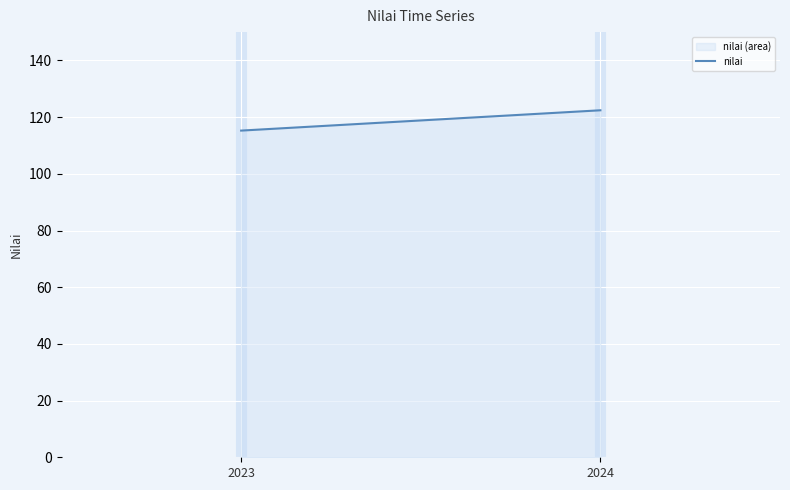

How many categories are shown in the chart?

2